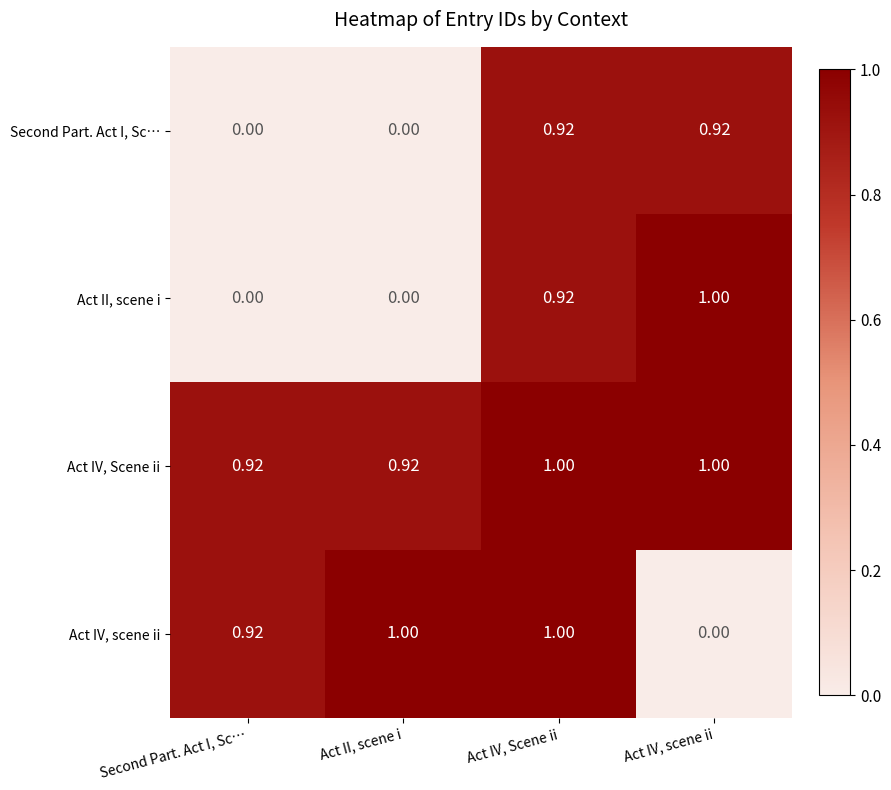

Which category has the lowest value in the Act IV, scene ii series?

Act IV, scene ii